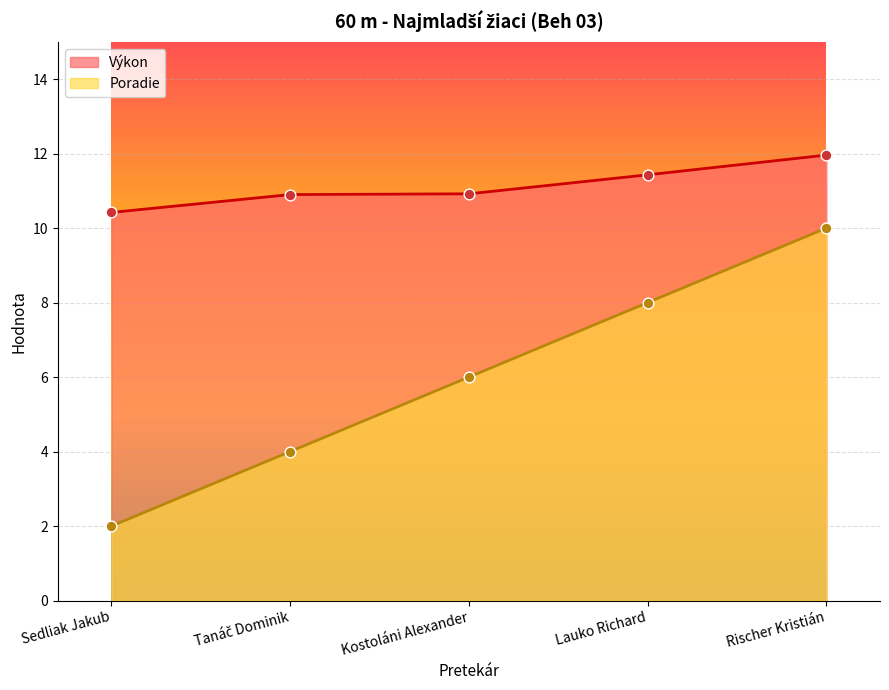

What are all the series names shown in the legend?

Výkon, Poradie